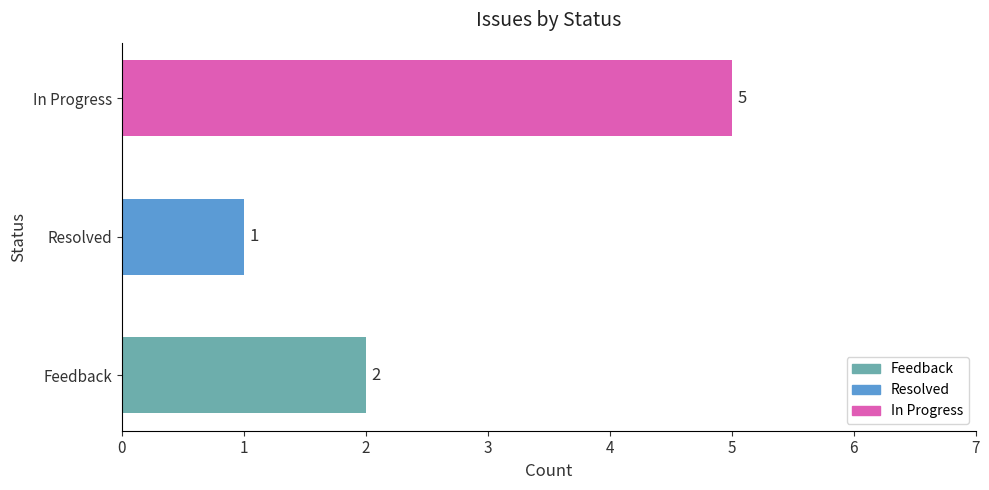

Which label corresponds to the smallest value in the chart?

Resolved